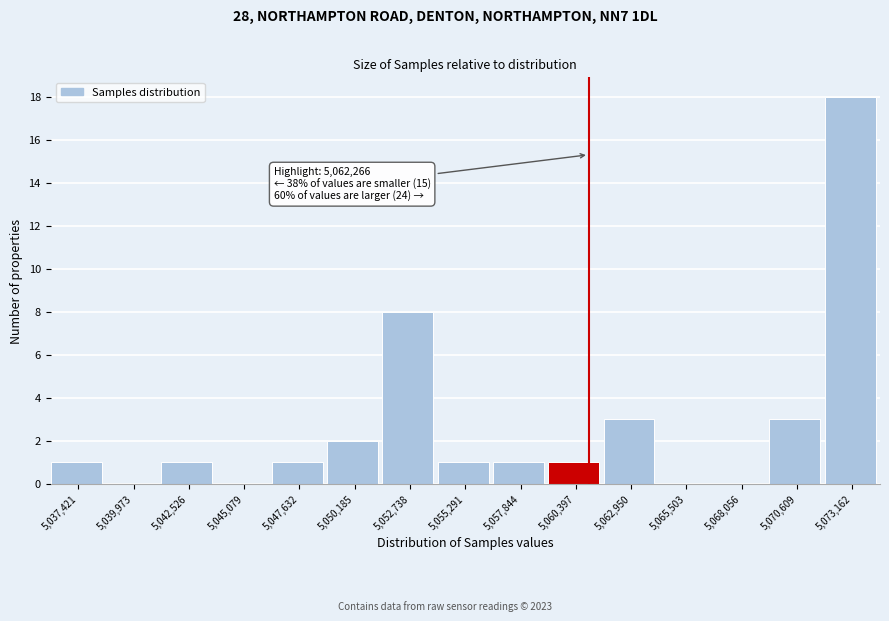

Approximately how many times larger is the value at 5,073,162 compared to 5,070,609?

6.0